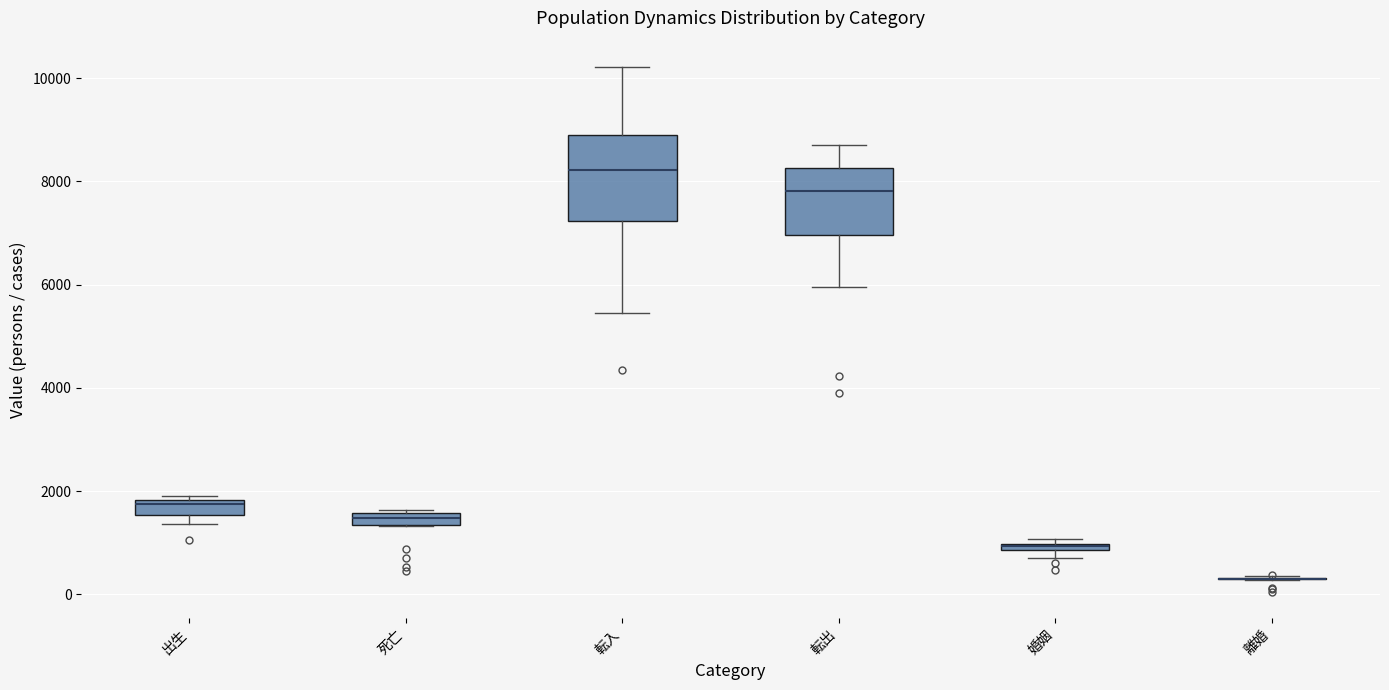

Which box is the tallest, from its lower edge to its upper edge?

転入